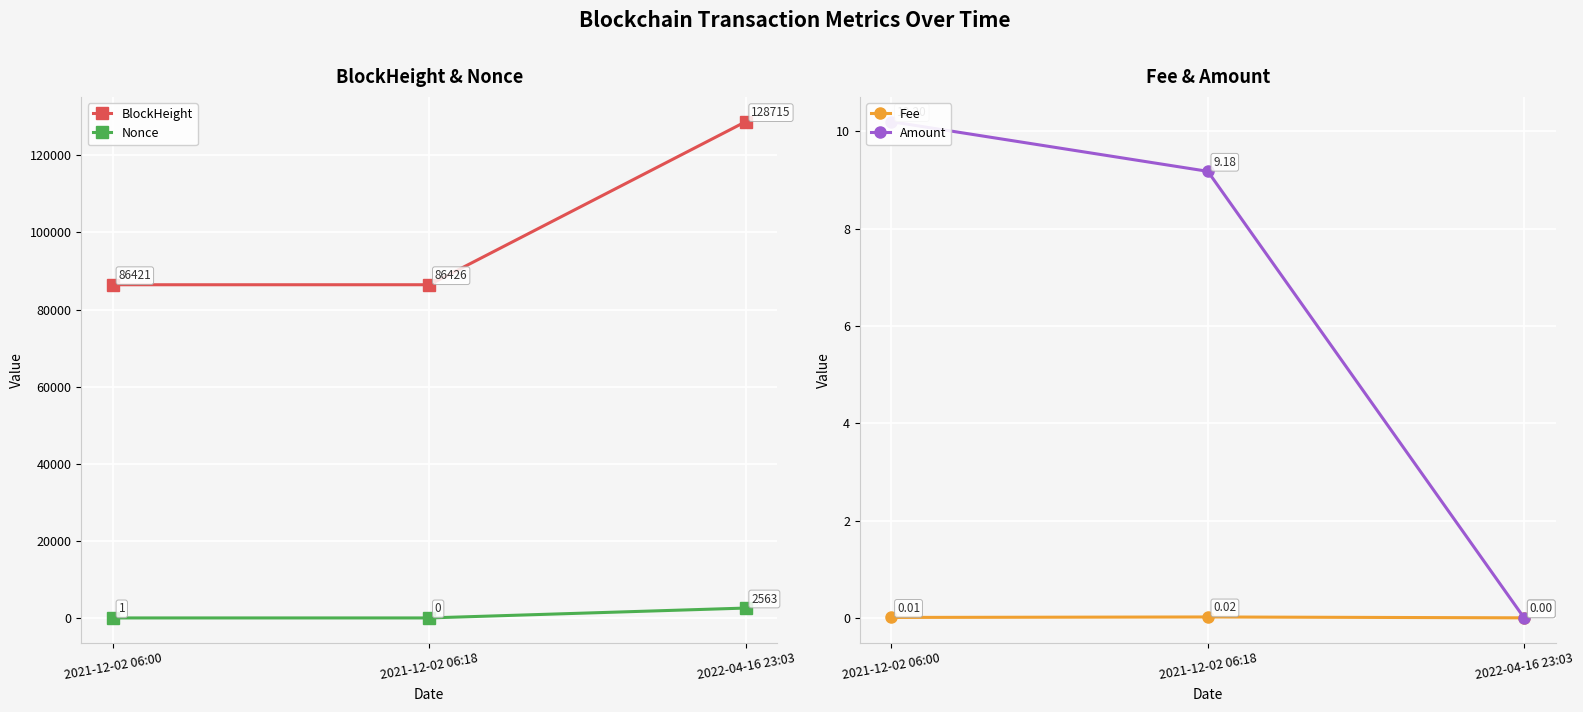

True or false: Fee has a value of 0.0 at 2021-12-02 06:00.

True